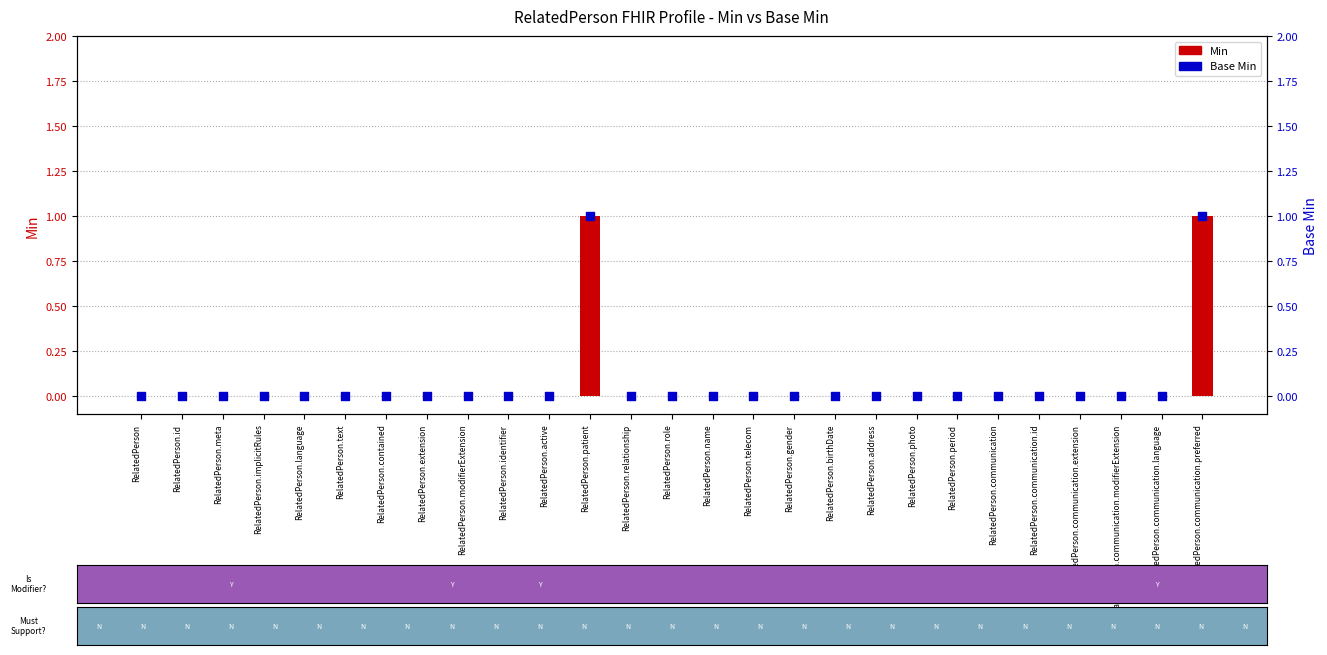

Is the value of Min at RelatedPerson.photo greater than the value of Base Min at RelatedPerson.relationship?

No